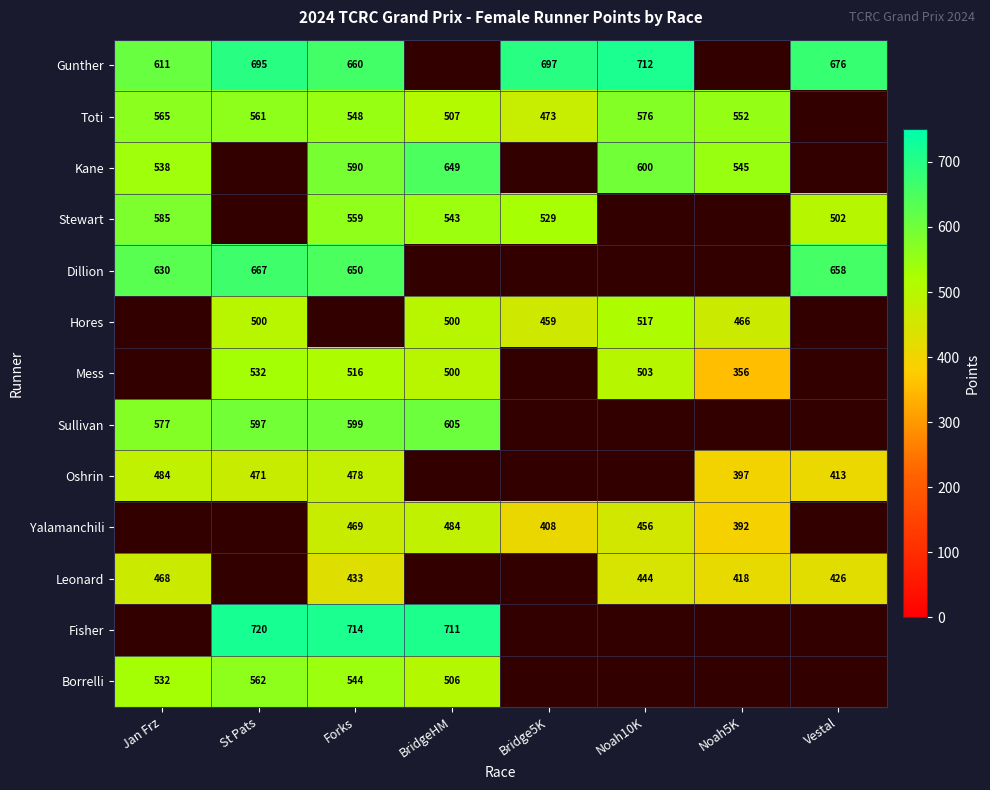

What is the difference between the Gunther values at St Pats and Noah10K?

17